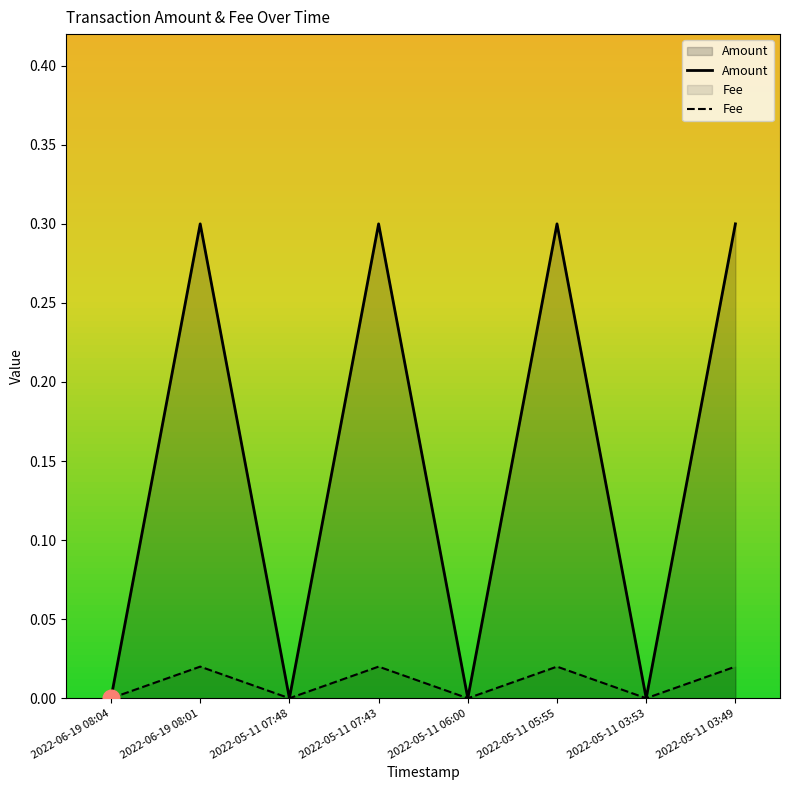

True or false: Fee and Amount cross at least once.

False